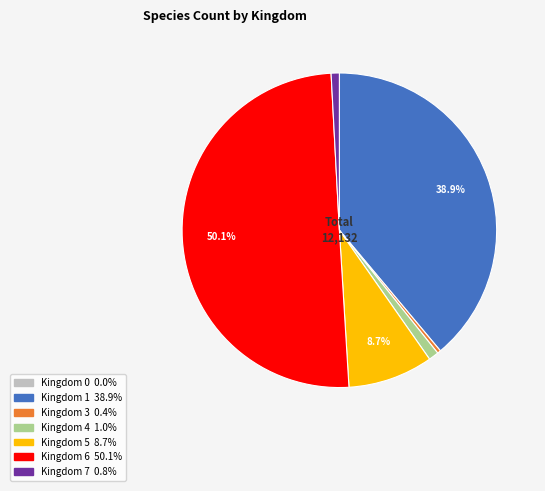

Which slice represents more than half of the pie?

6